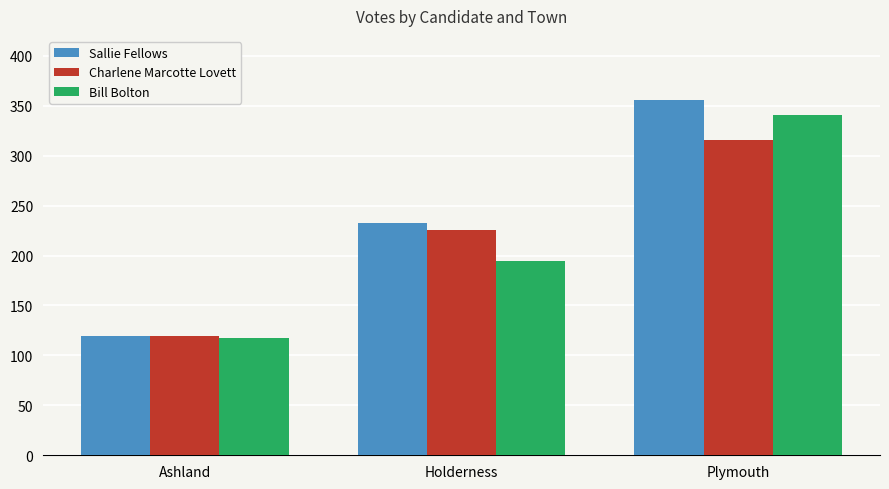

Reading left to right, extract all data points from this chart.

Sallie Fellows: 119	233	356
Charlene Marcotte Lovett: 119	226	316
Bill Bolton: 117	195	341